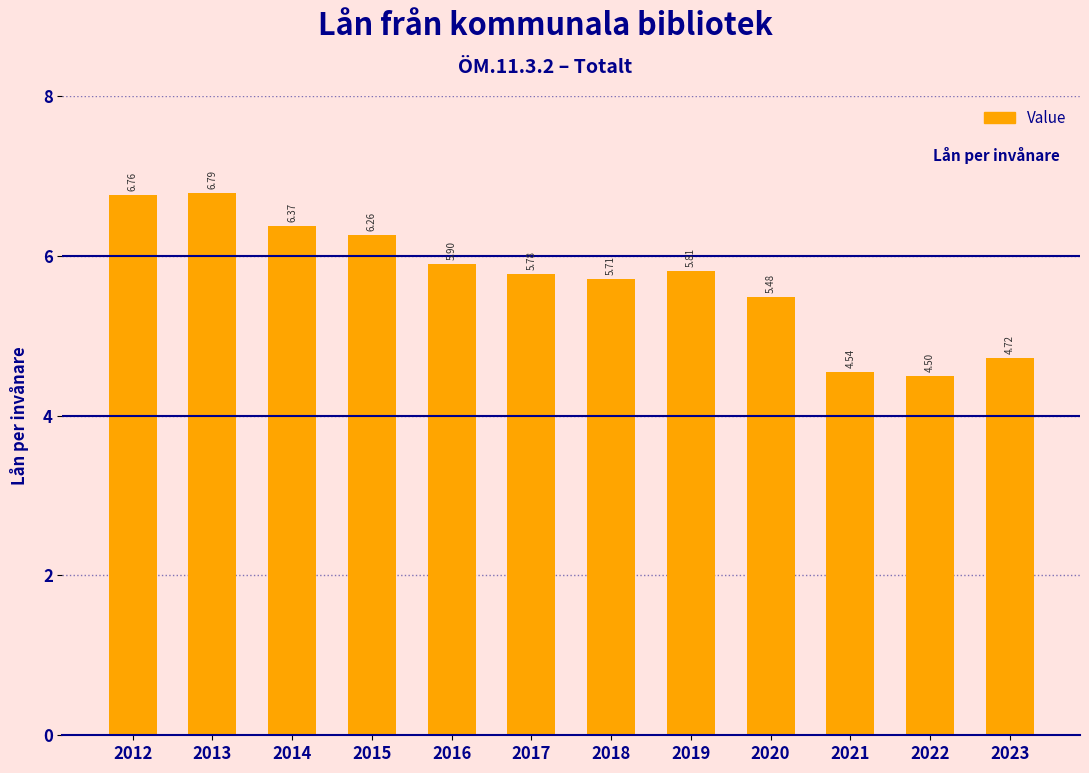

What is the difference between the values at 2021 and 2013?

2.2